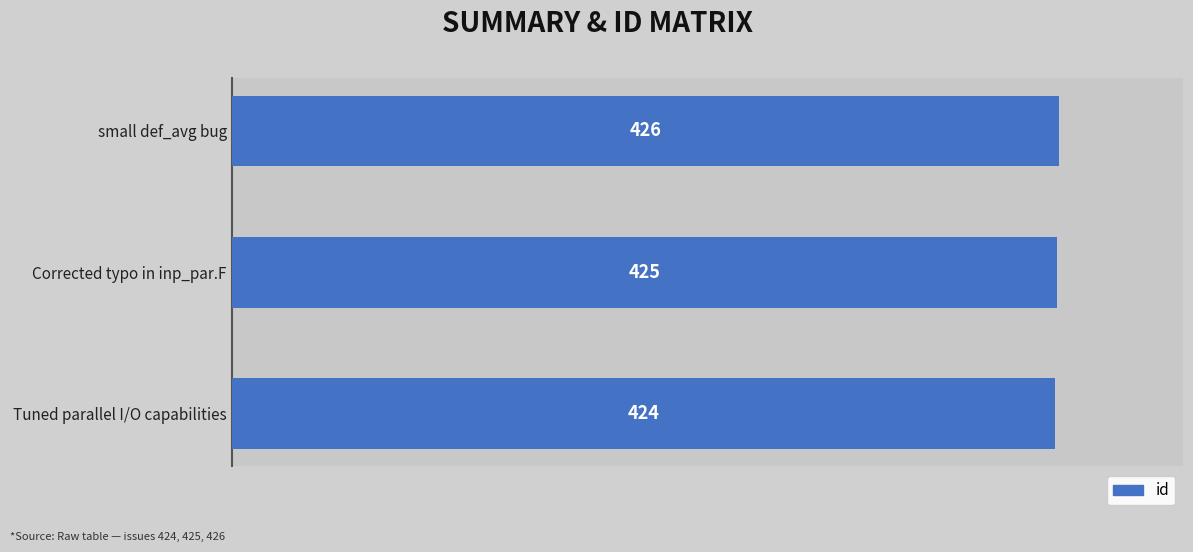

What is the sum of all values?

1275